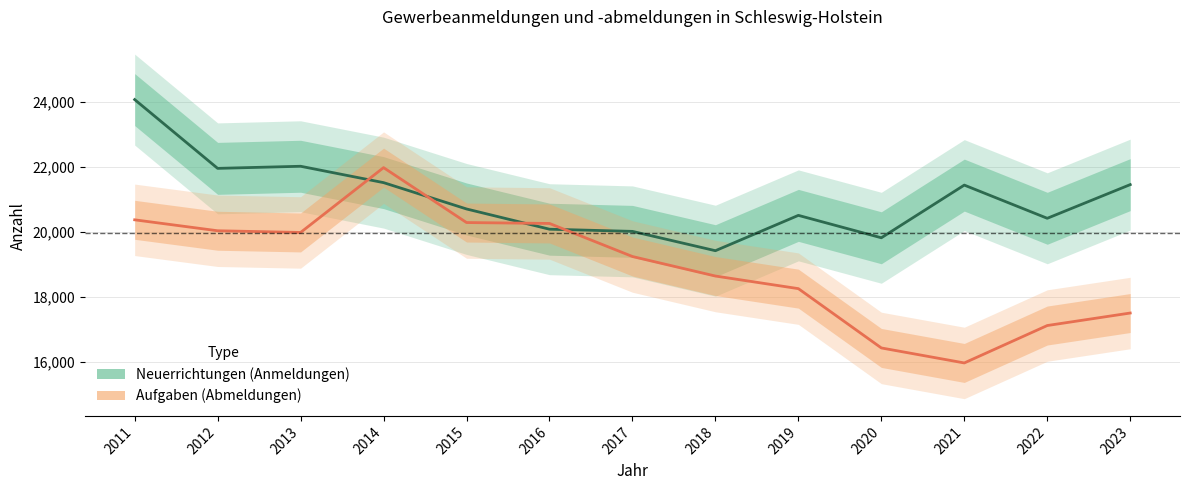

At which category is the sum across all series the highest?

2011